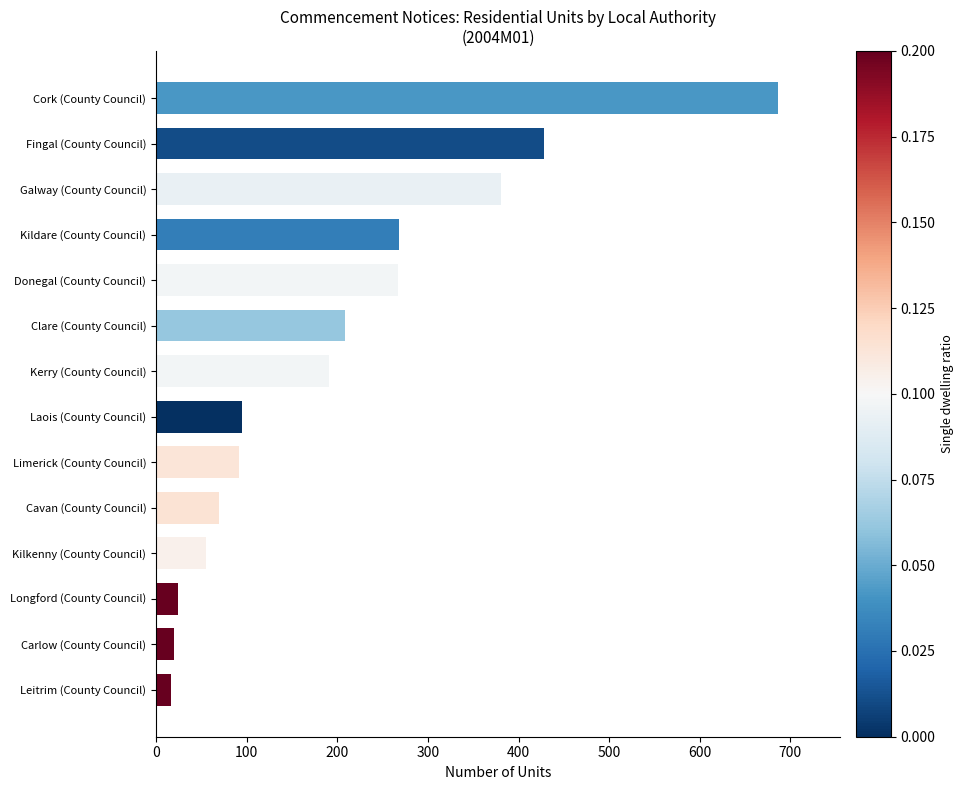

What is the difference between the second highest and second lowest values?

408